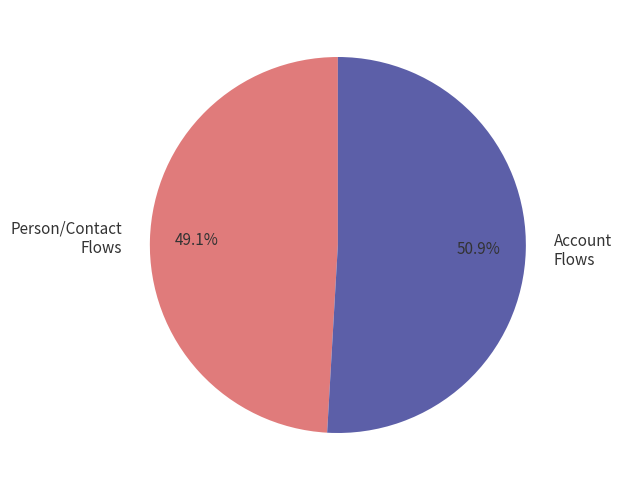

What is the largest slice in the pie chart?

Account Flows